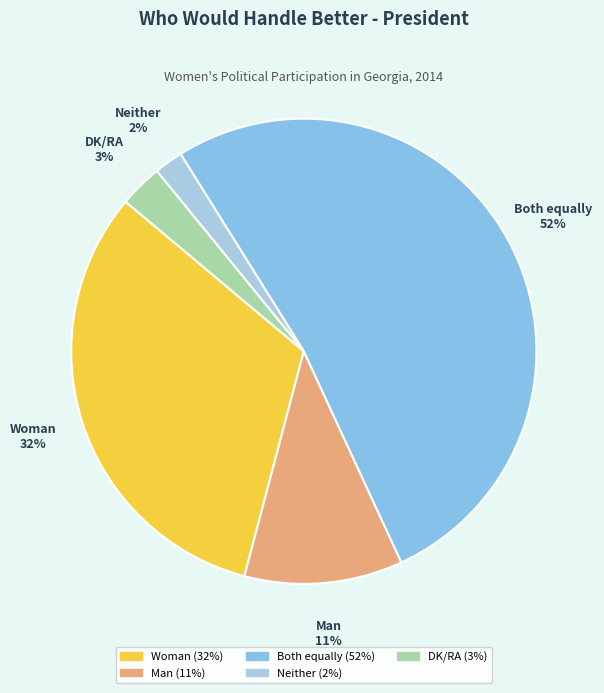

How many slices are in this pie chart?

5